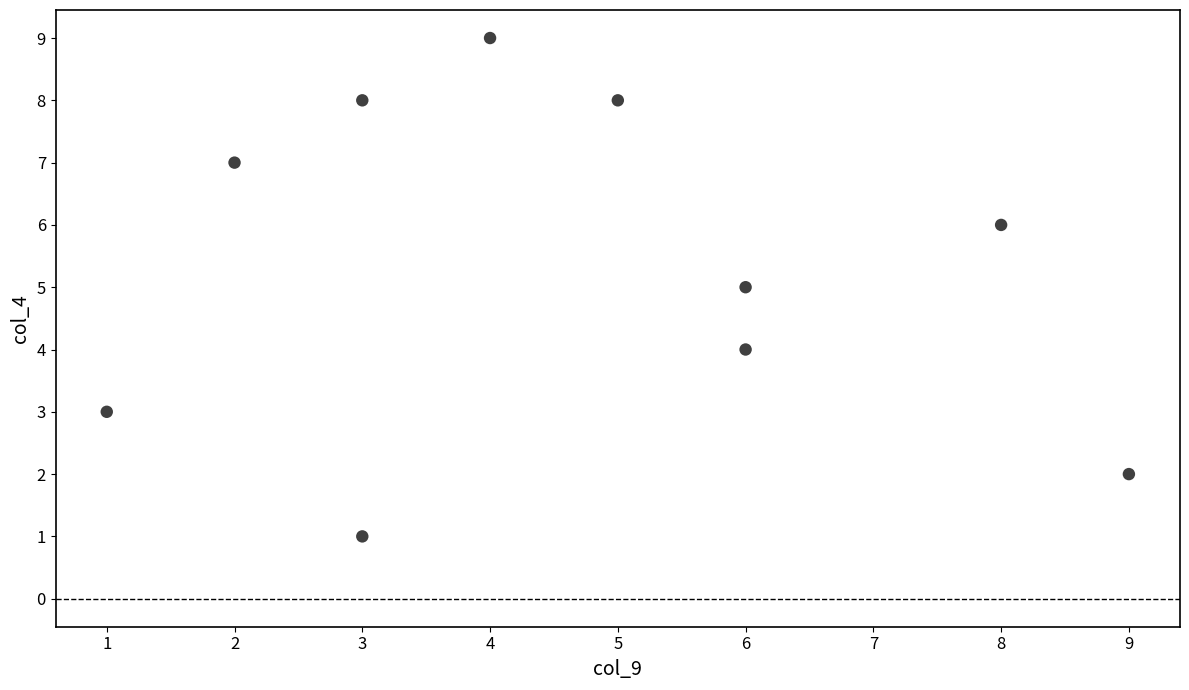

What is the average Y value?

5